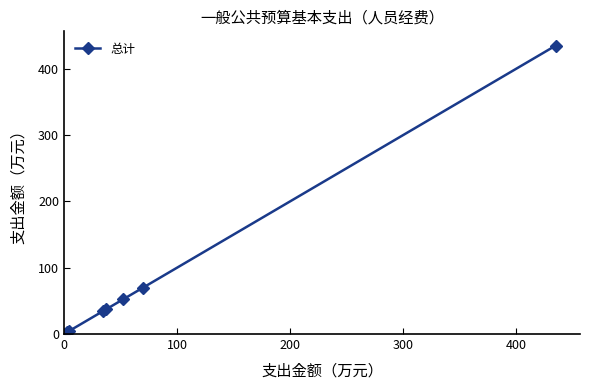

What is the difference between the maximum and minimum values?

431.7